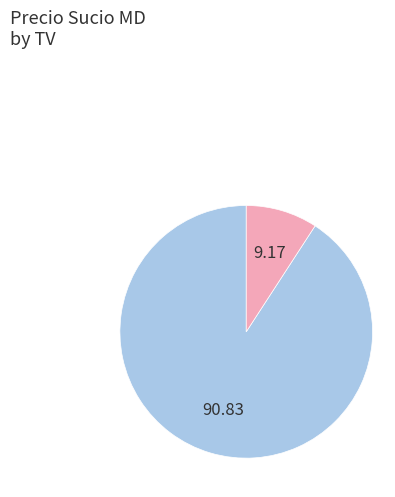

Is there any slice that represents more than half of the pie?

Yes